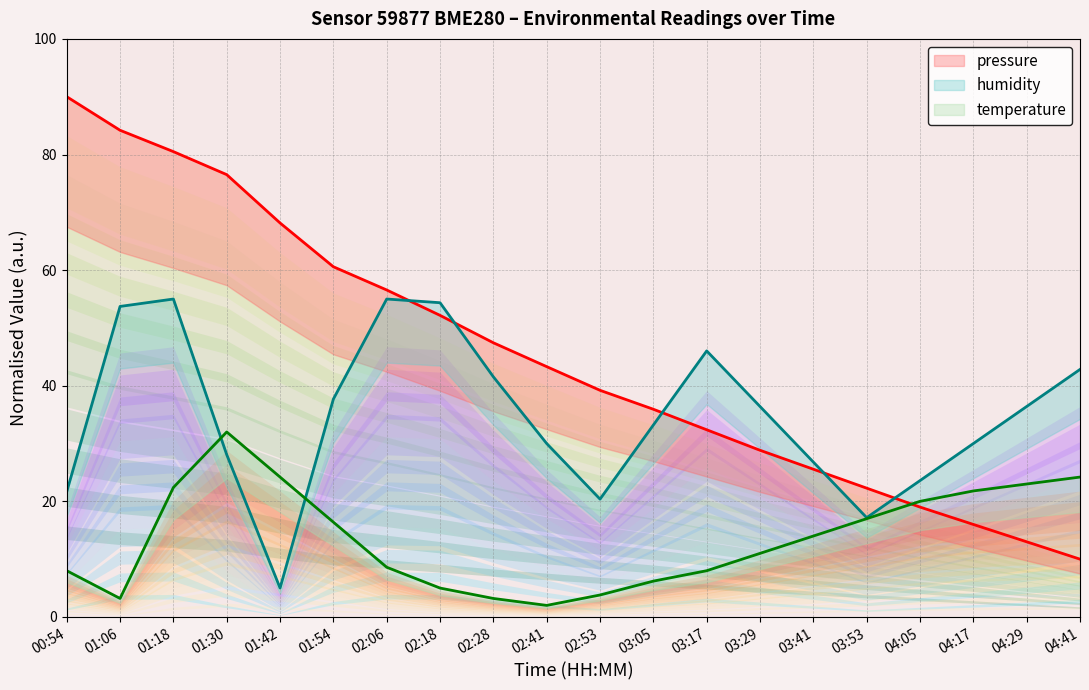

Does the chart have visible grid lines?

Yes